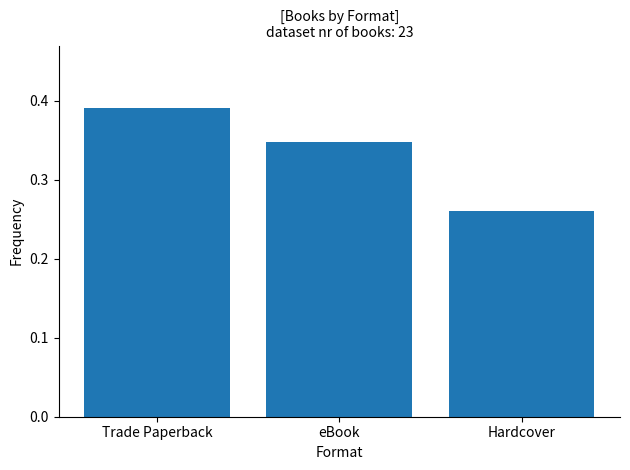

Rank the categories by value from highest to lowest.

Trade Paperback, eBook, Hardcover